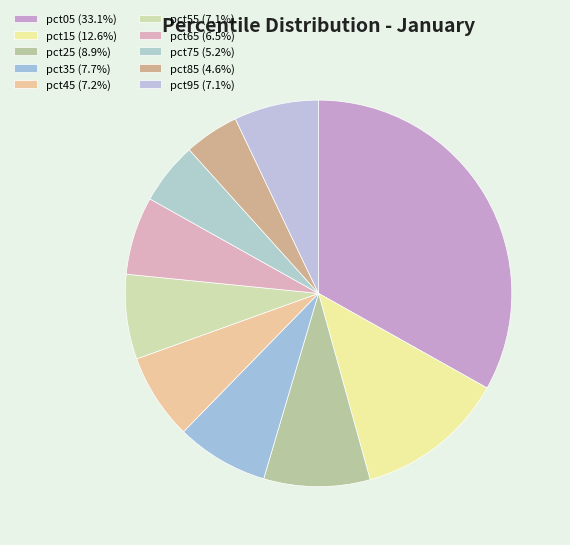

How many segments does this pie chart have?

10